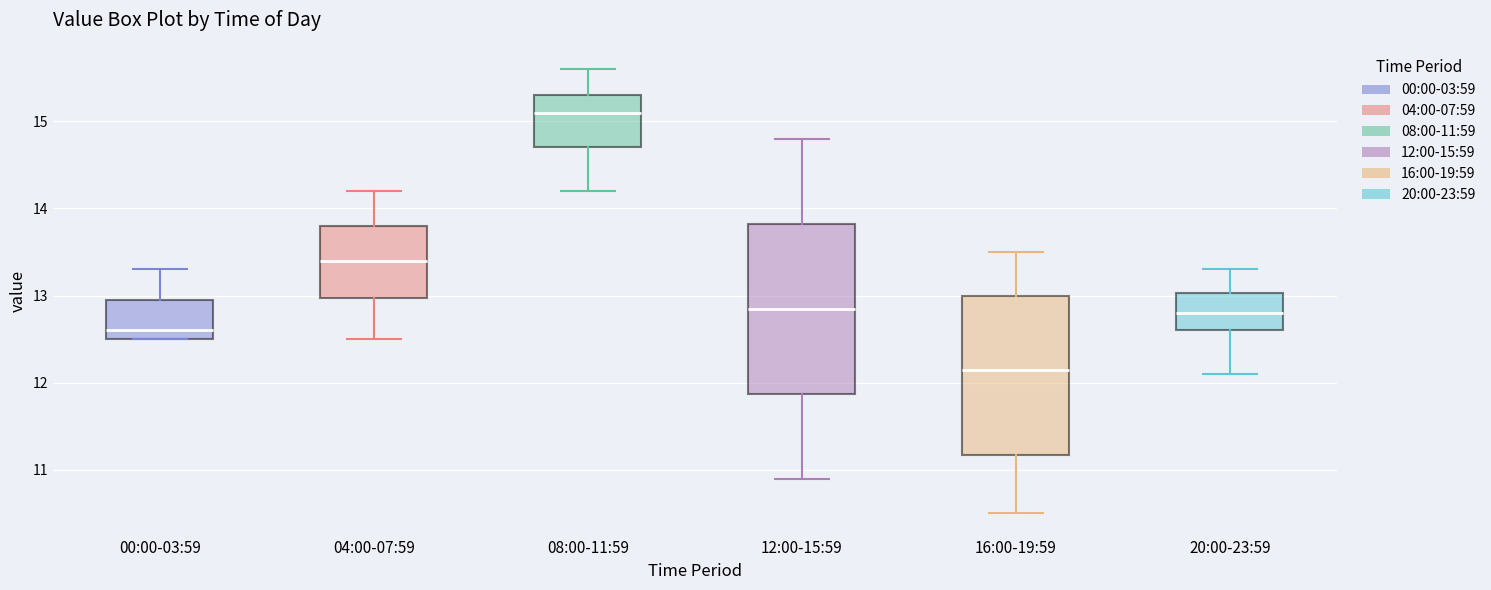

Which box has the highest median line?

08:00-11:59